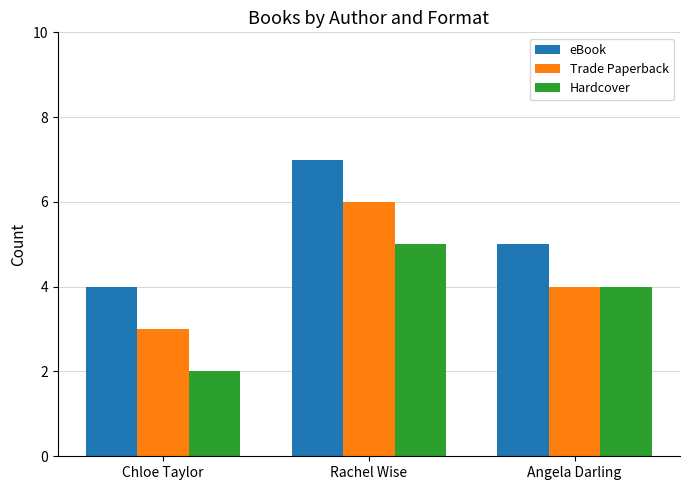

Reading right to left, extract all data points from this chart.

eBook: 5	7	4
Trade Paperback: 4	6	3
Hardcover: 4	5	2